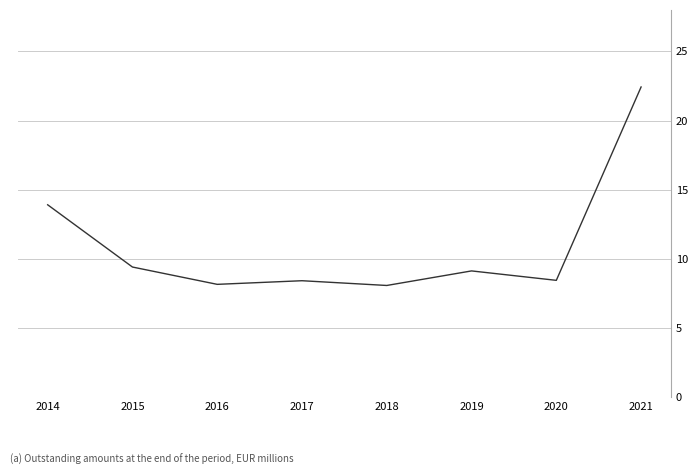

What is the maximum value shown in the chart?

22.4